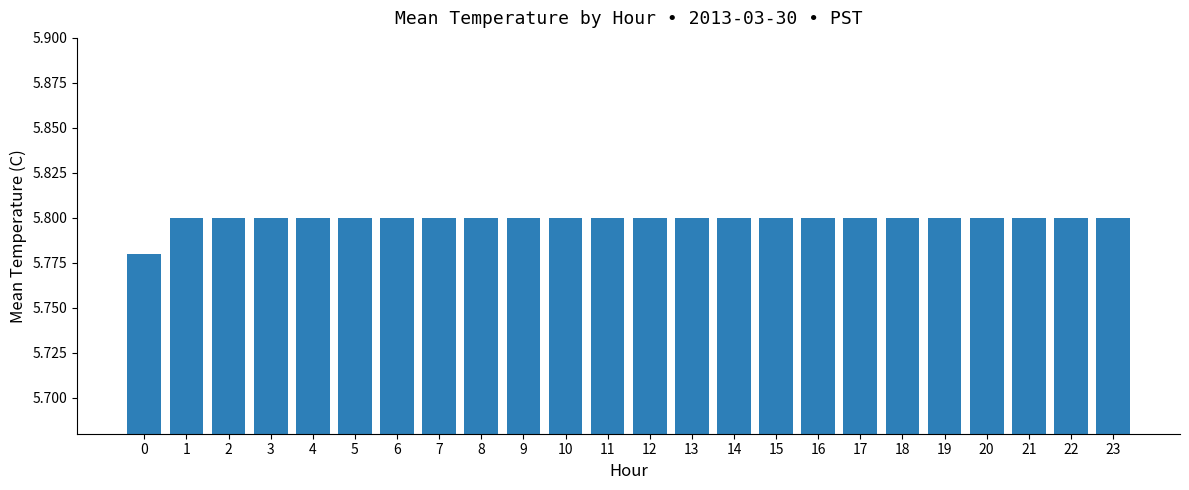

List the labels in order of value, smallest first.

0, 1, 2, 3, 4, 5, 6, 7, 8, 9, 10, 11, 12, 13, 14, 15, 16, 17, 18, 19, 20, 21, 22, 23